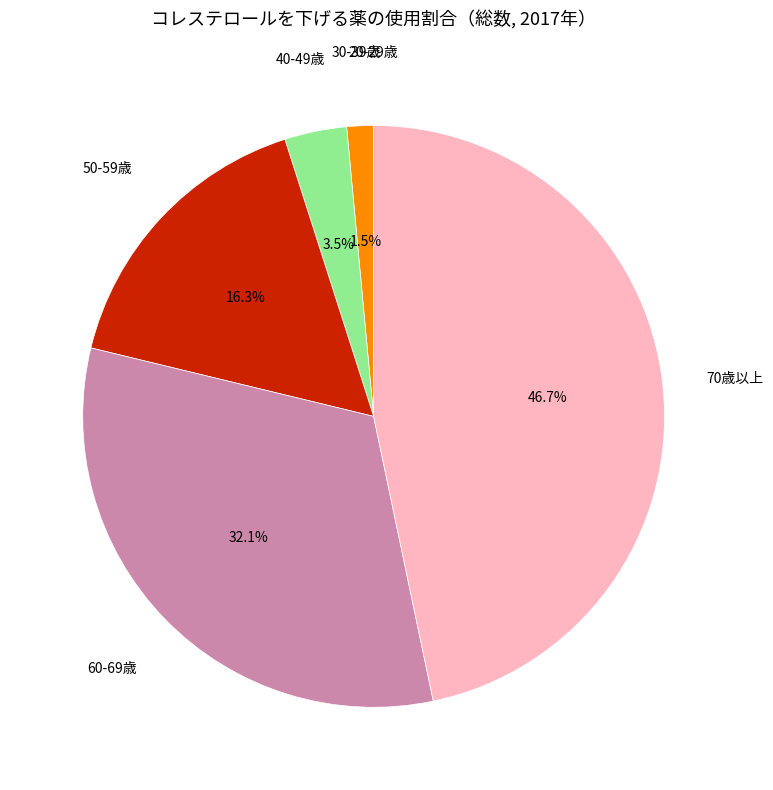

Is there a majority slice in this chart?

No